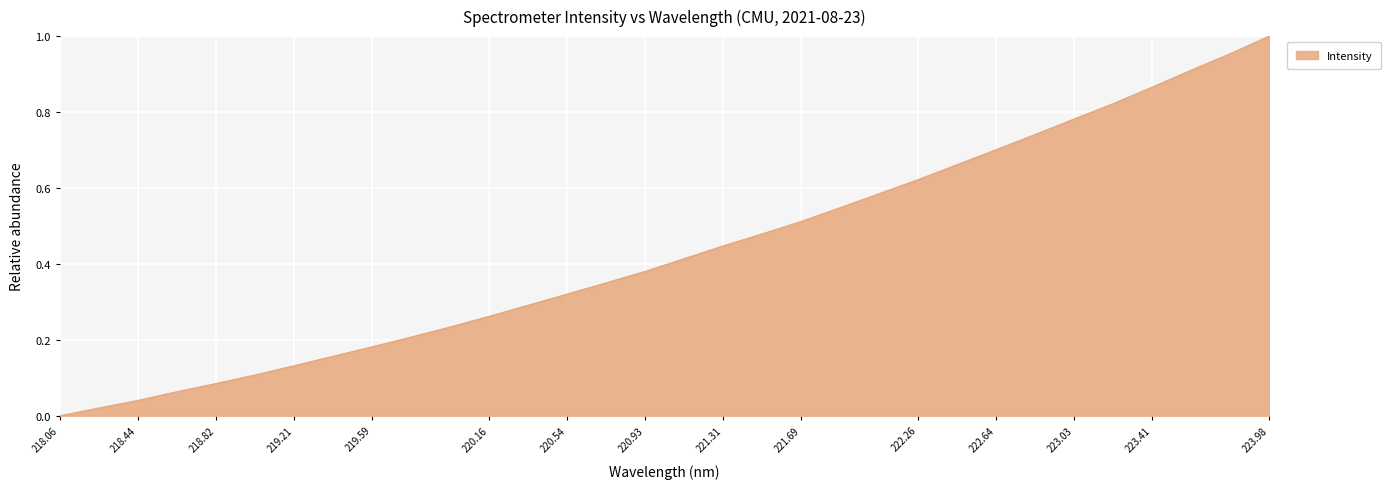

True or false: the data has more than 2 interior local peaks.

False